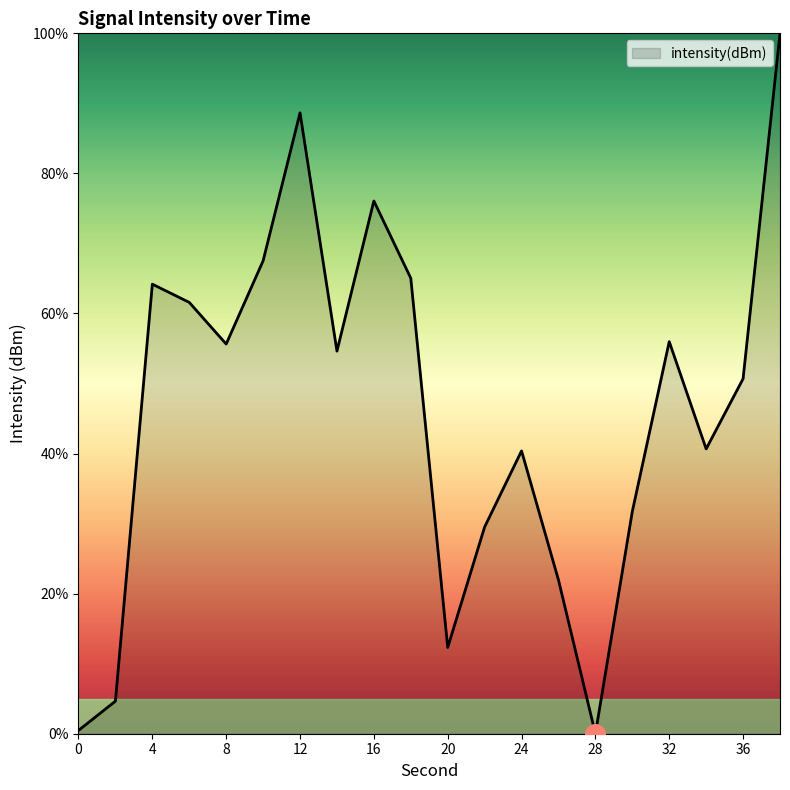

What is the difference between the maximum and minimum values?

100.0